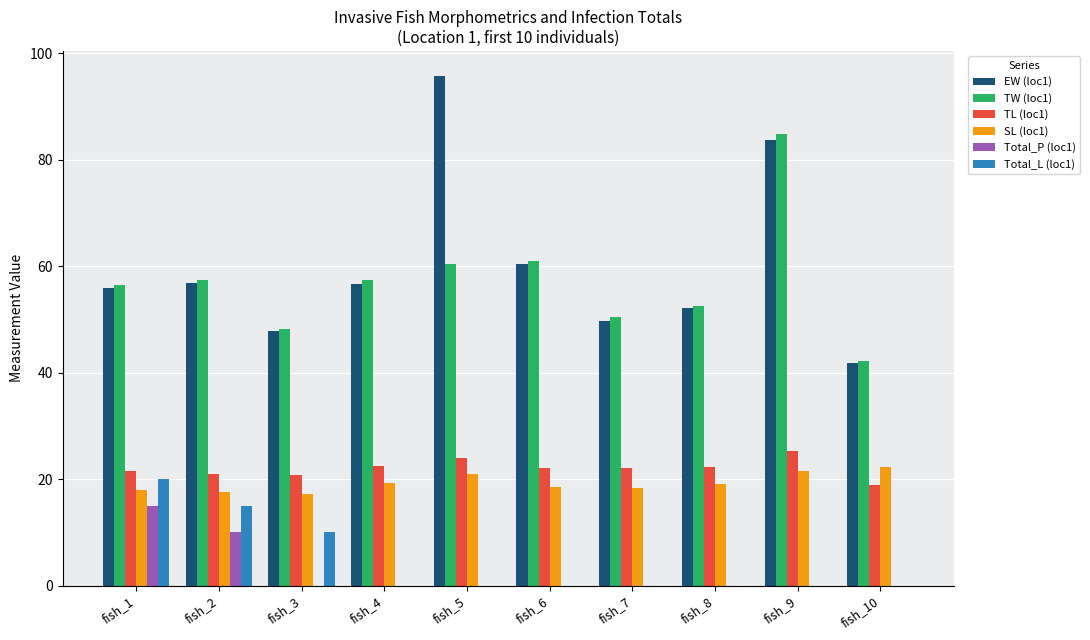

Is it true that TW (loc1) equals 61.1 at fish_6?

True